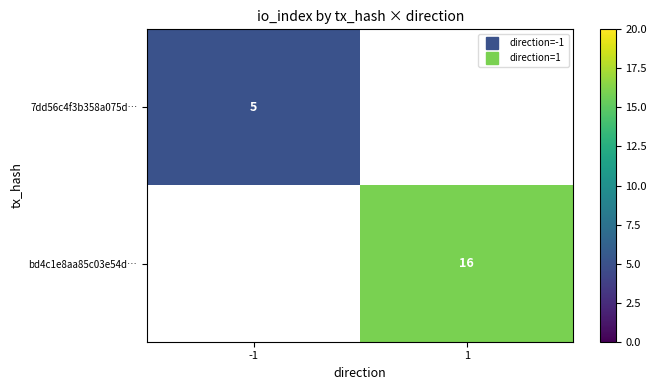

List the series in order of their overall mean, lowest first.

7dd56c4f3b358a075d…, bd4c1e8aa85c03e54d…